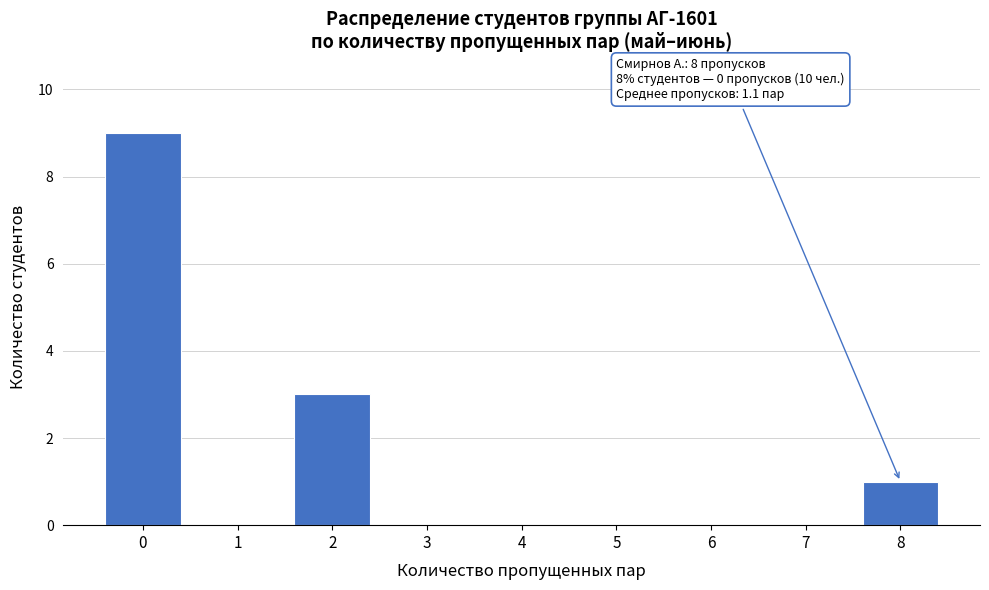

Reading left to right, list all the values displayed in this chart.

0=9	1=0	2=3	3=0	4=0	5=0	6=0	7=0	8=1